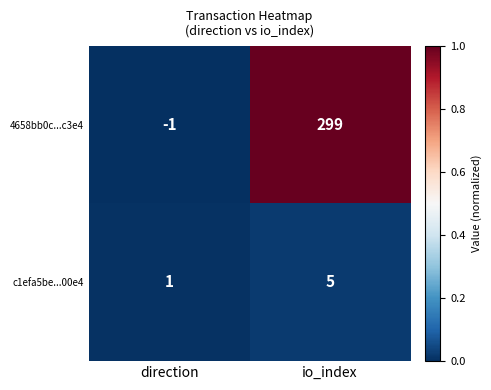

Which series changed the most between direction and io_index?

4658bb0c...c3e4